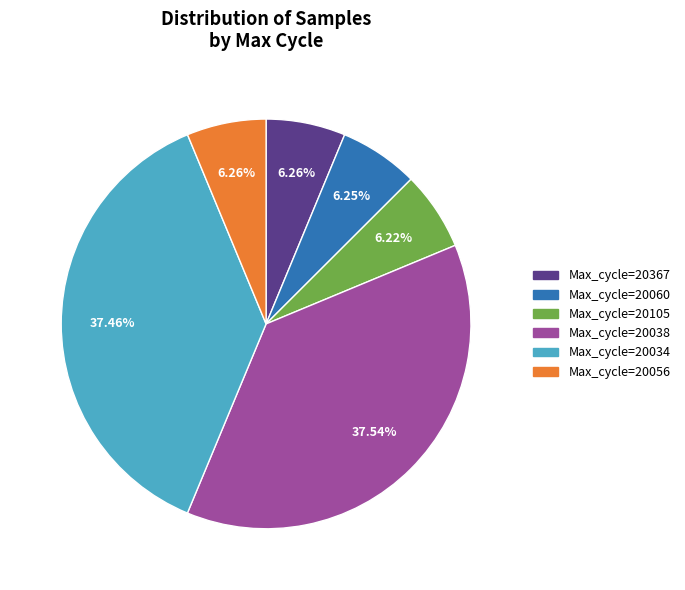

Count the number of slices in the pie.

6